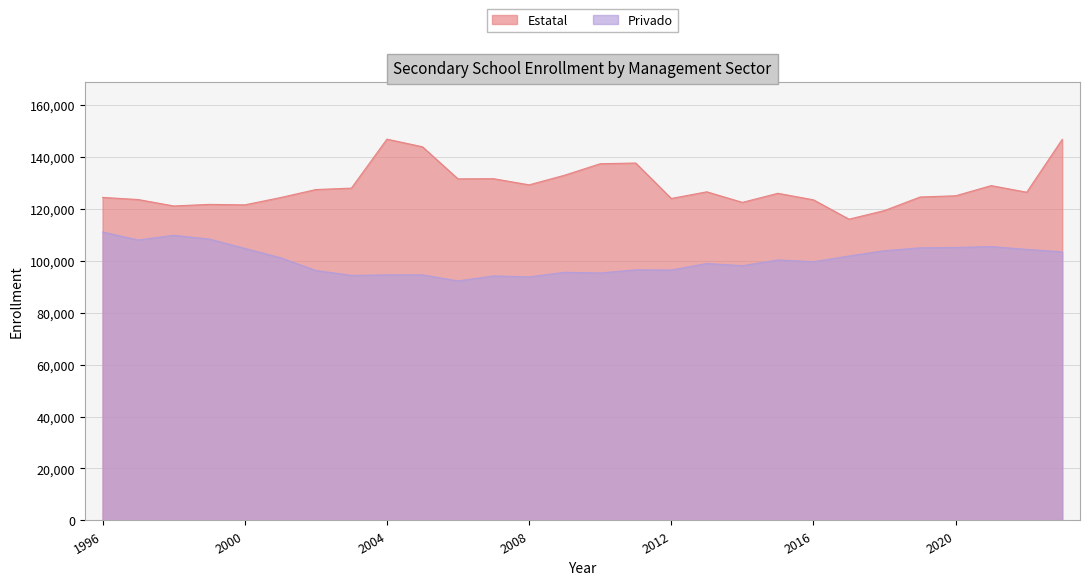

True or false: Privado and Estatal intersect in this chart.

False